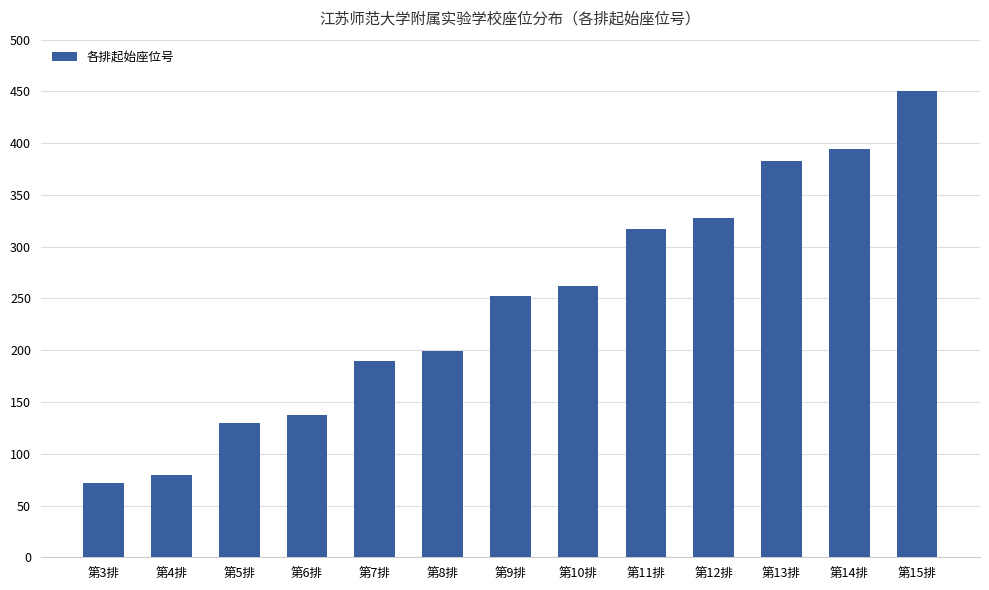

Does the chart contain any negative values?

No